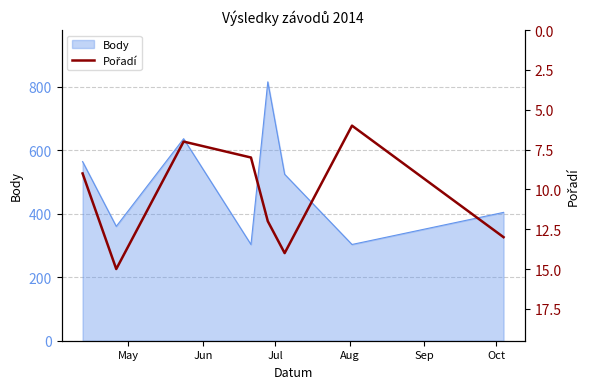

What is the value of the 8th point from the left?

13